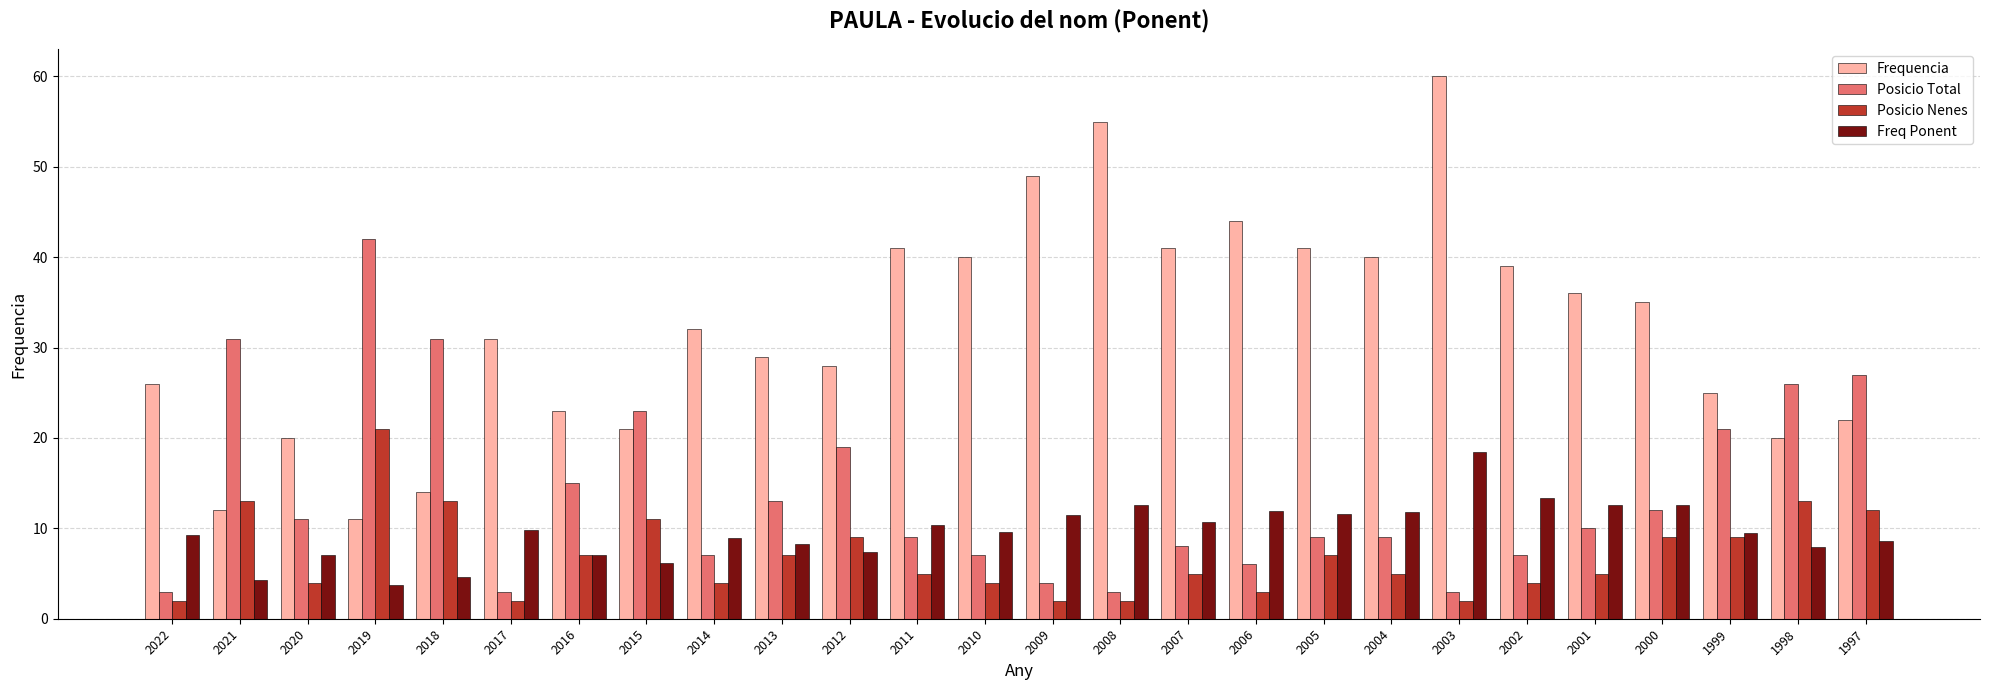

Which series has the largest total across all categories?

Frequencia